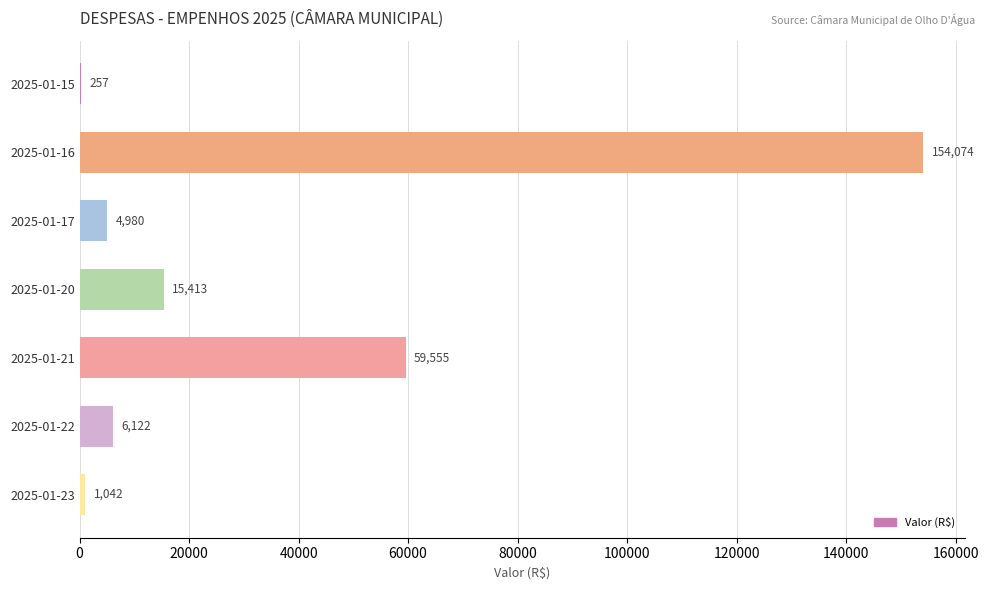

The value at 2025-01-16 is 154074.5. True or false?

True